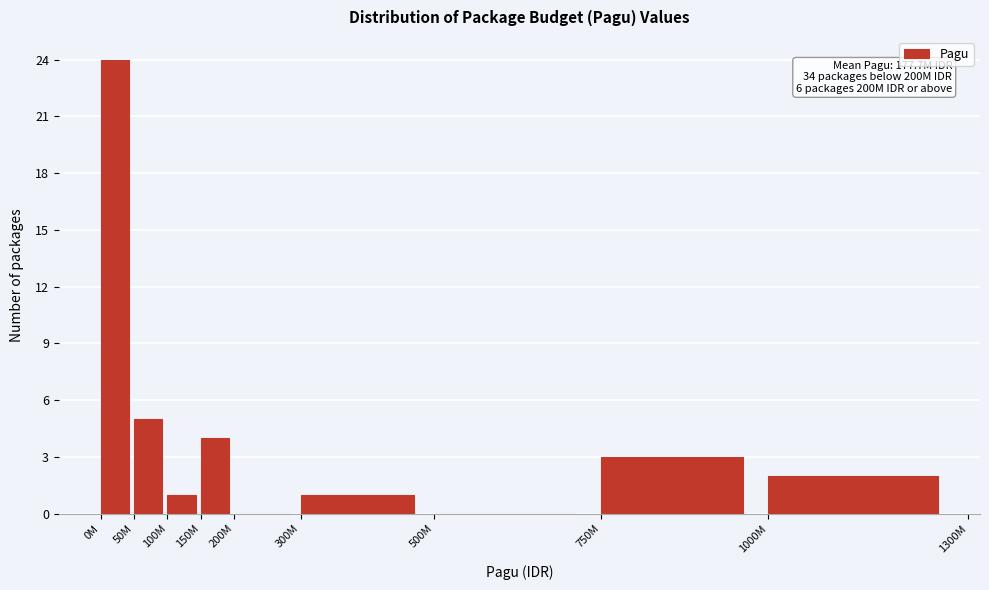

Reading left to right, transcribe all the data shown in this chart.

0M=24	50M=5	100M=1	150M=4	200M=0	300M=1	500M=0	750M=3	1000M=2